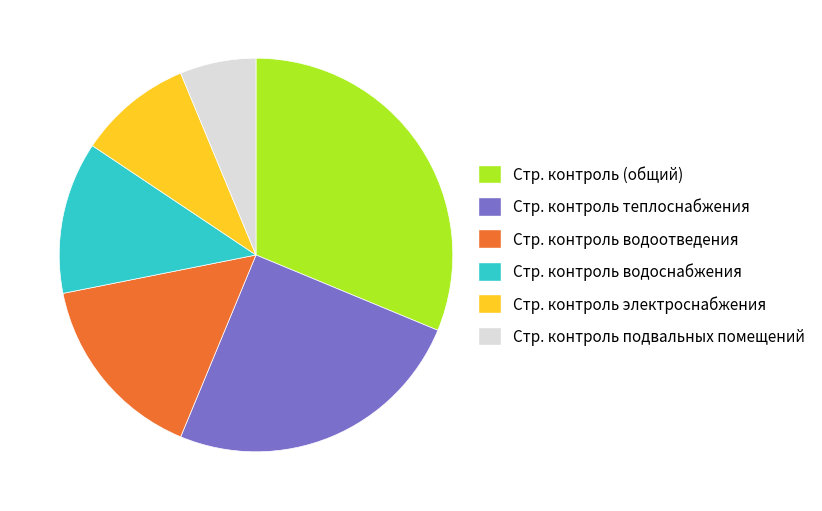

Is there any slice that represents more than half of the pie?

No